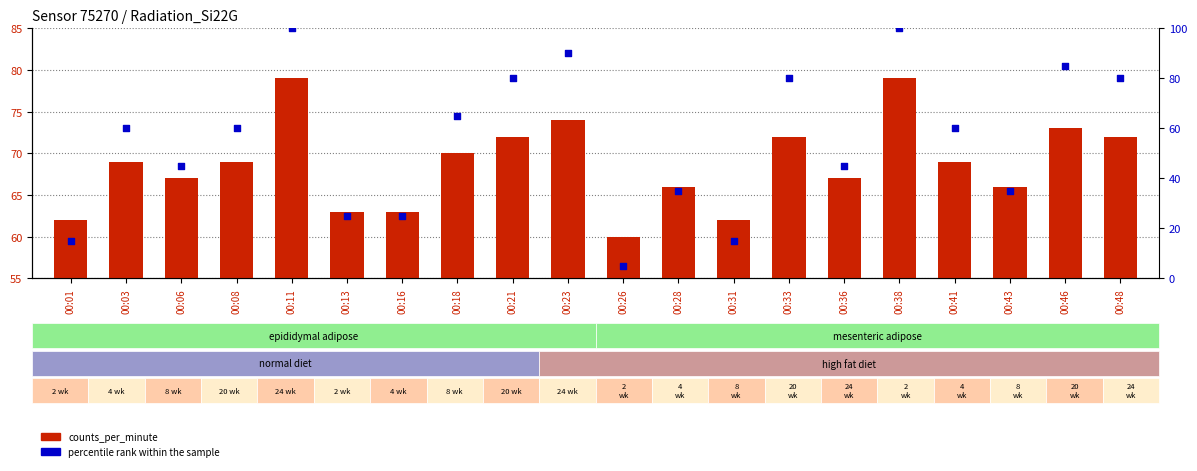

Which series contains the highest Y value?

percentile rank within the sample